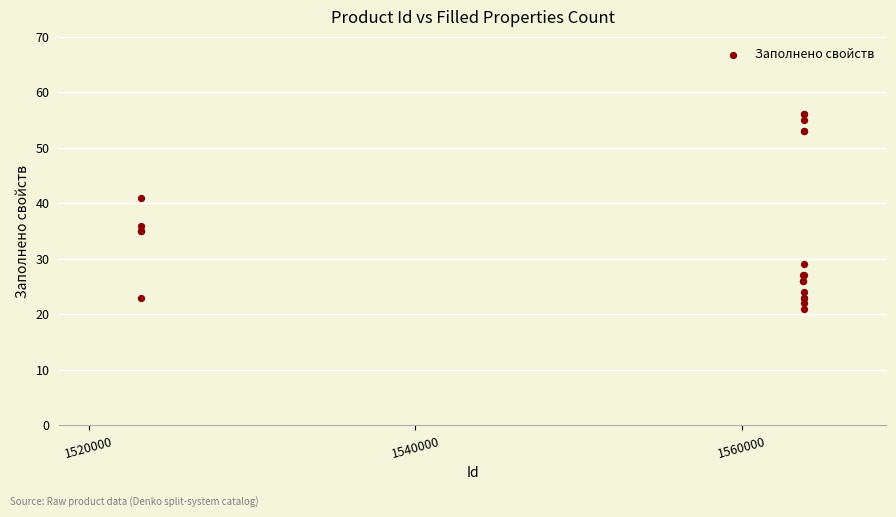

What Y value in the scatter plot is closest to 38?

36